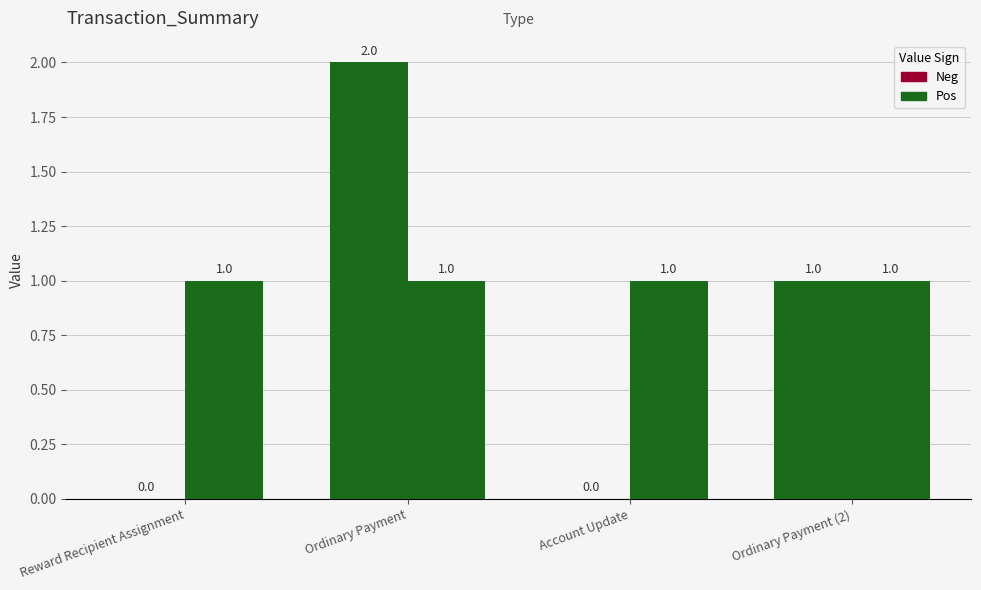

Which label corresponds to the largest value in the chart?

Ordinary Payment